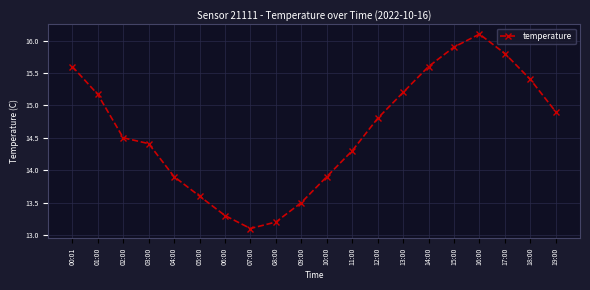

What is the value of the 8th point from the left?

13.1